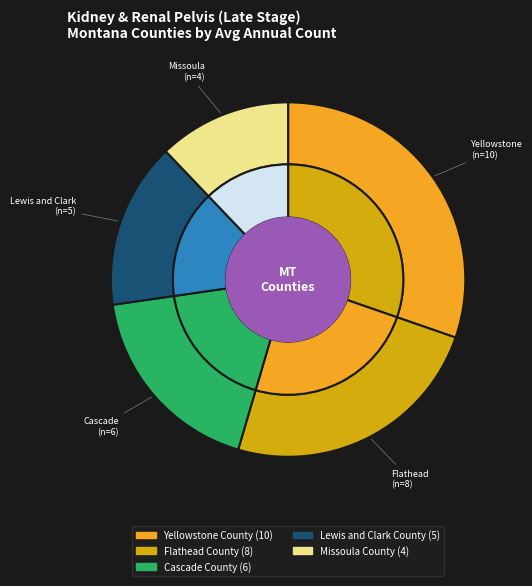

True or false: Missoula County accounts for 12% of the total.

True